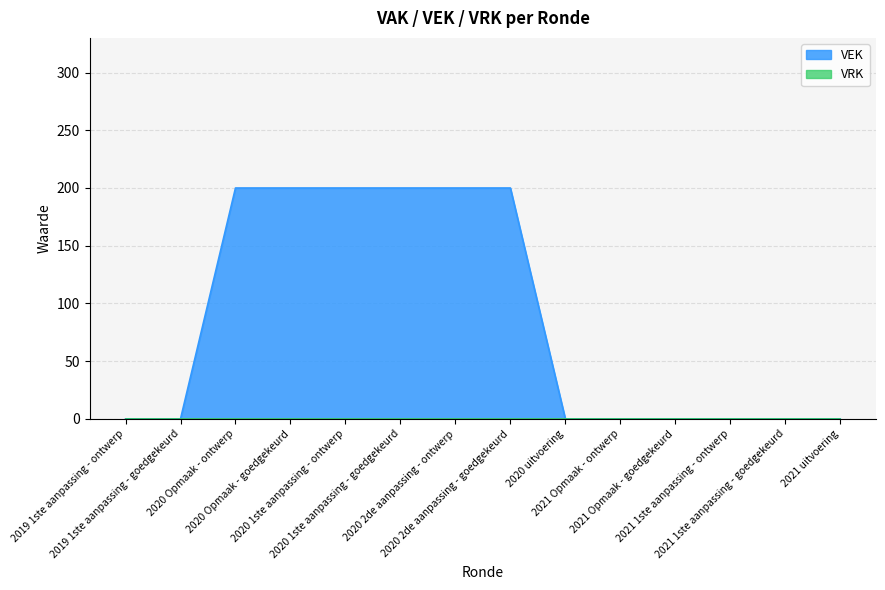

What is the average value?

86